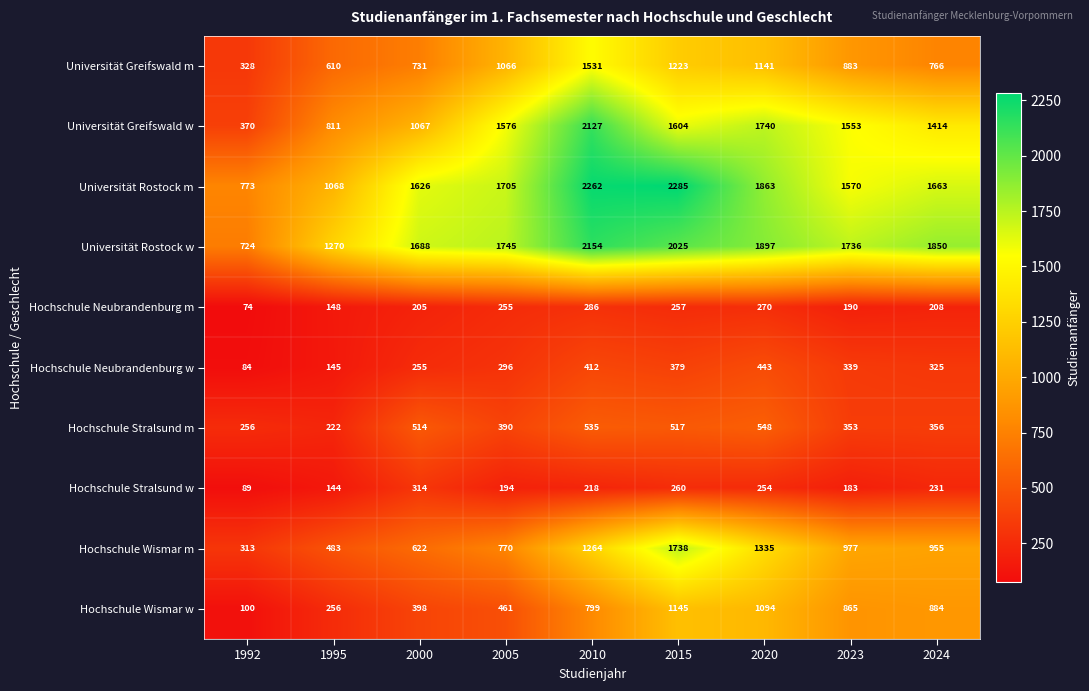

The value of Universität Greifswald m at 2015 is 2016. True or false?

False